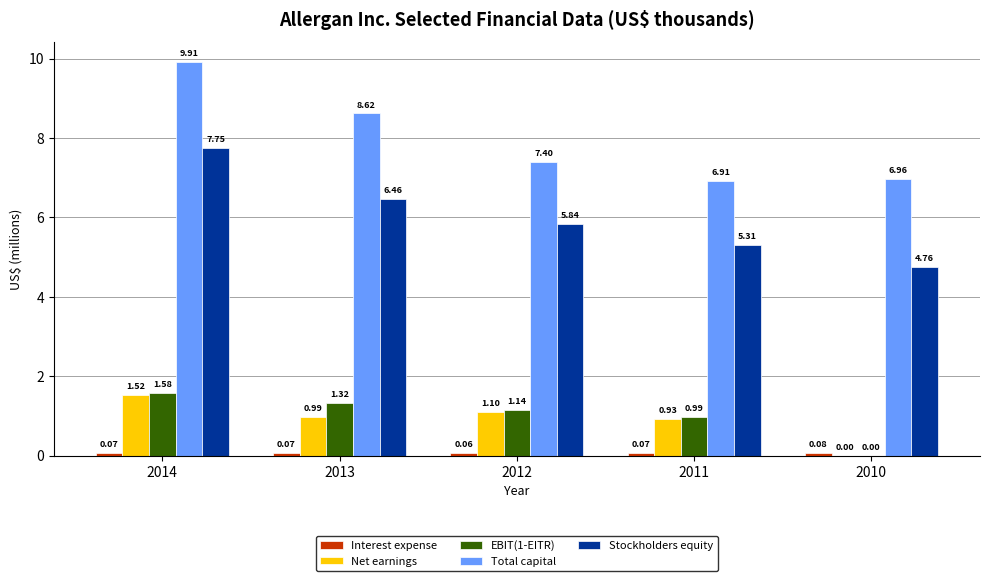

At which category does the chart reach its peak across all series?

2014